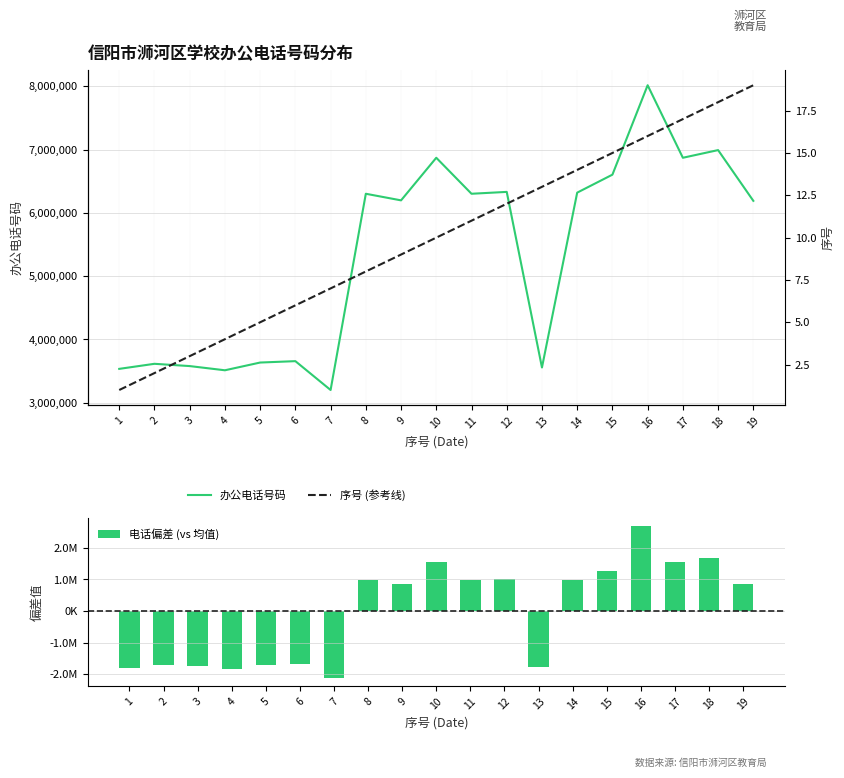

How many data points does each series have?

19